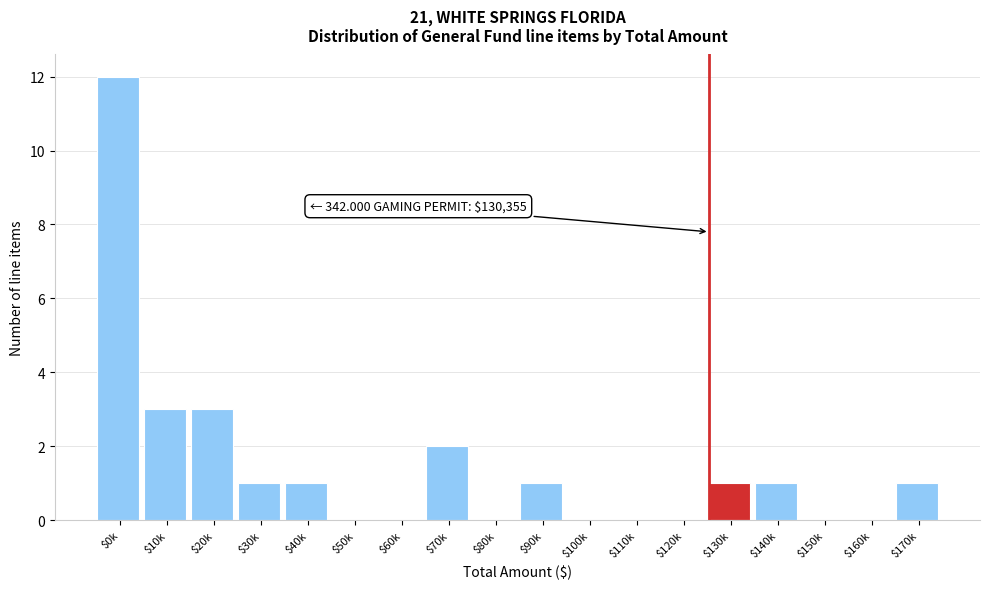

What is the sum of all values?

26